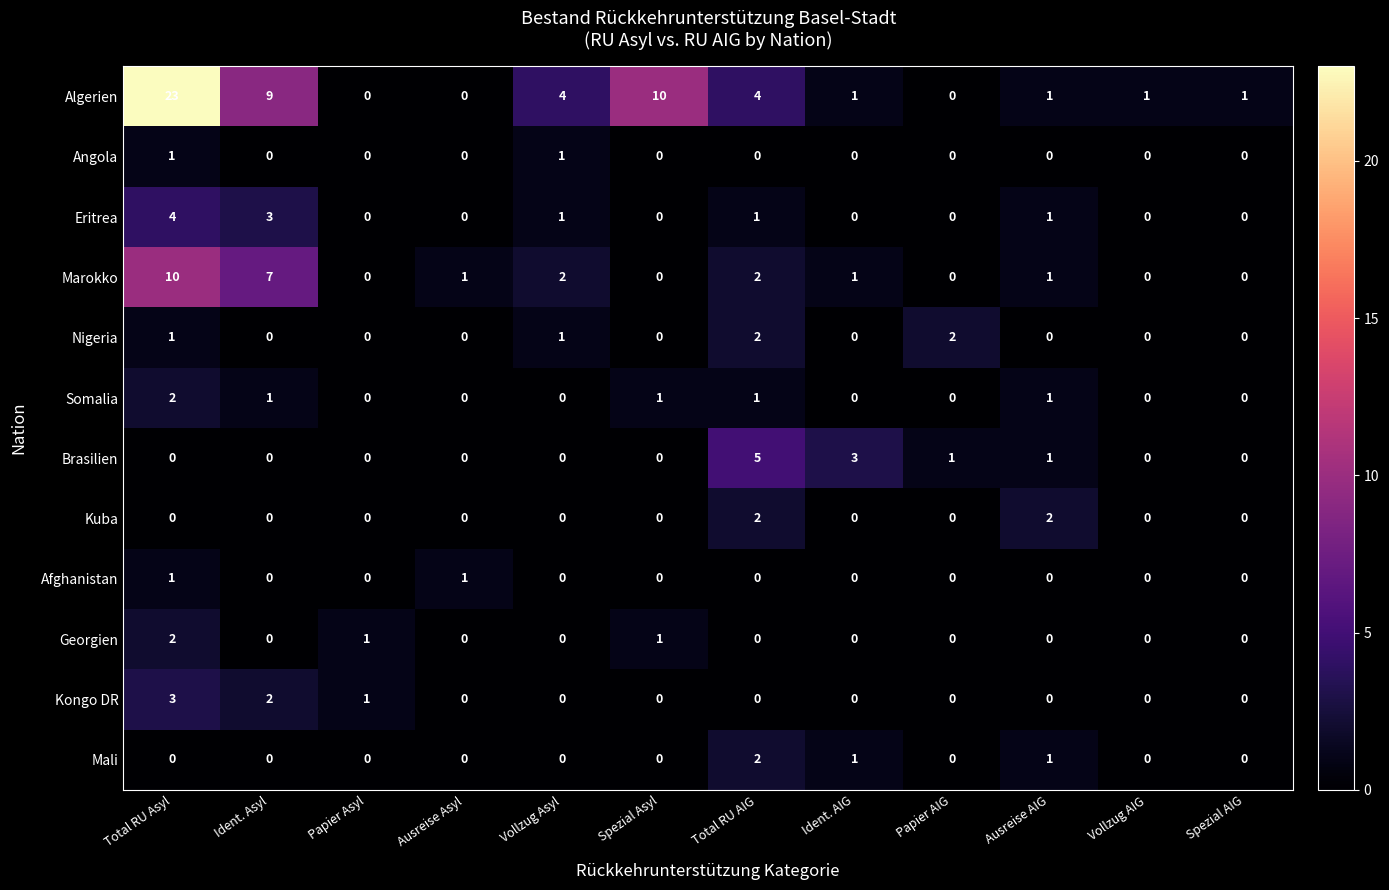

True or false: Eritrea has a value of 0 at Papier AIG.

True